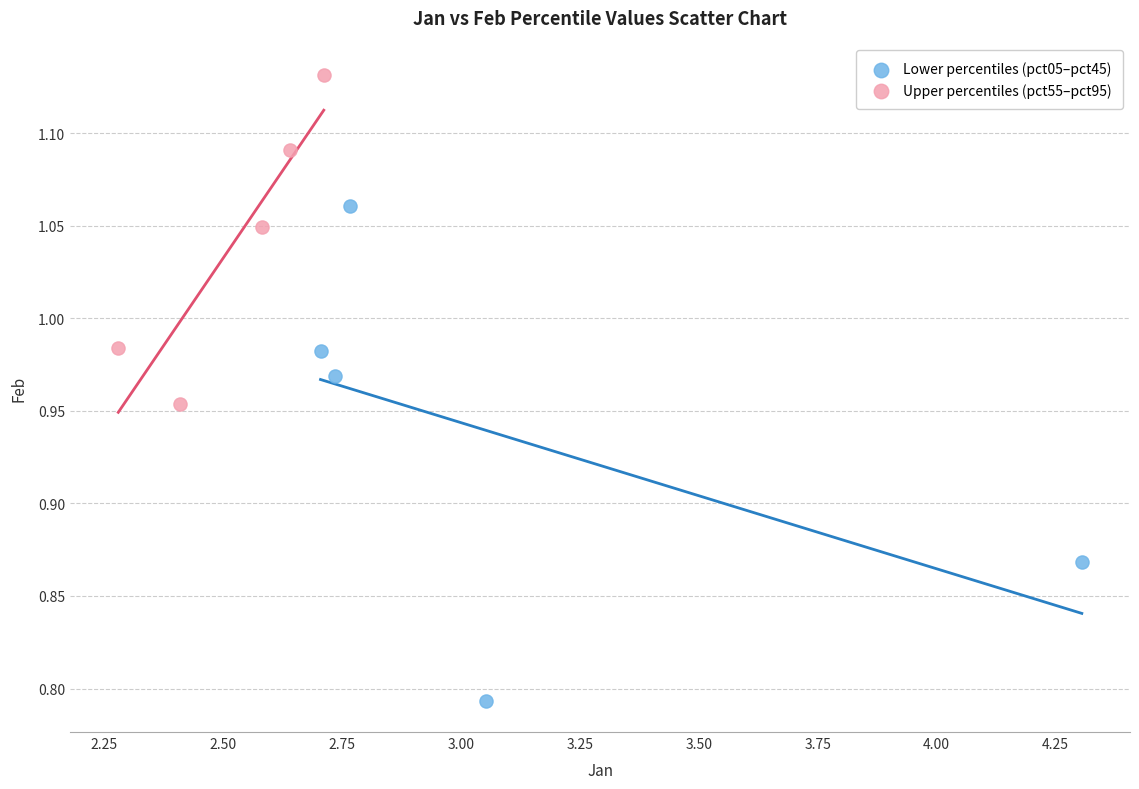

Which series has the largest Y range (max minus min)?

Lower percentiles (pct05–pct45)